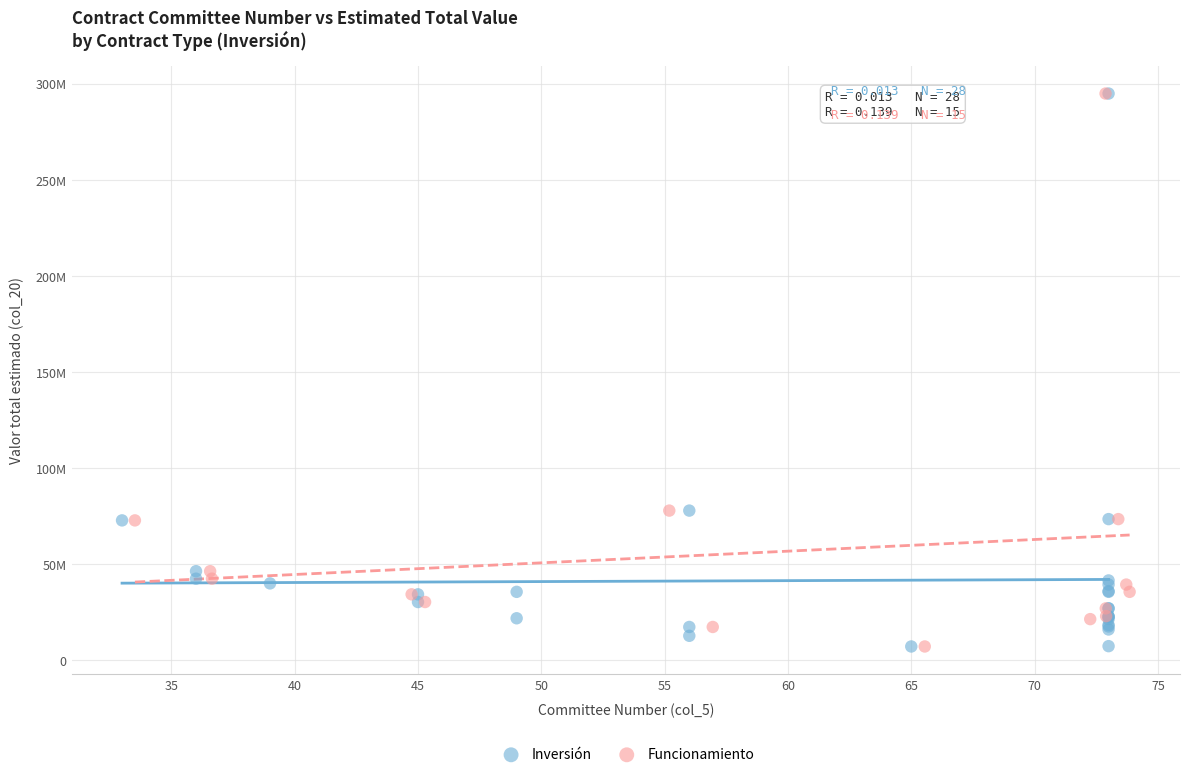

What are all the series names shown in the legend?

Inversión, Funcionamiento